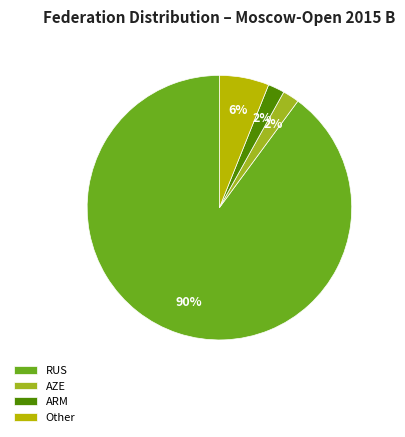

Is there a majority slice in this chart?

Yes